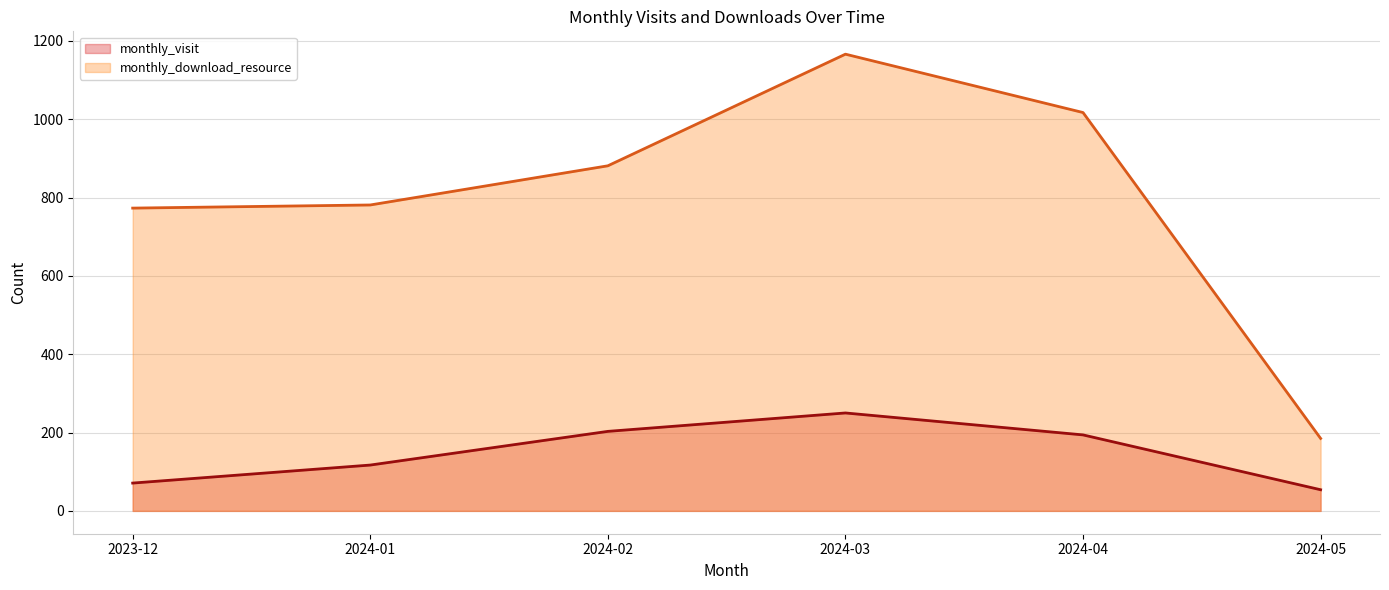

Which series changed the most between 2024-01 and 2024-04?

monthly_download_resource